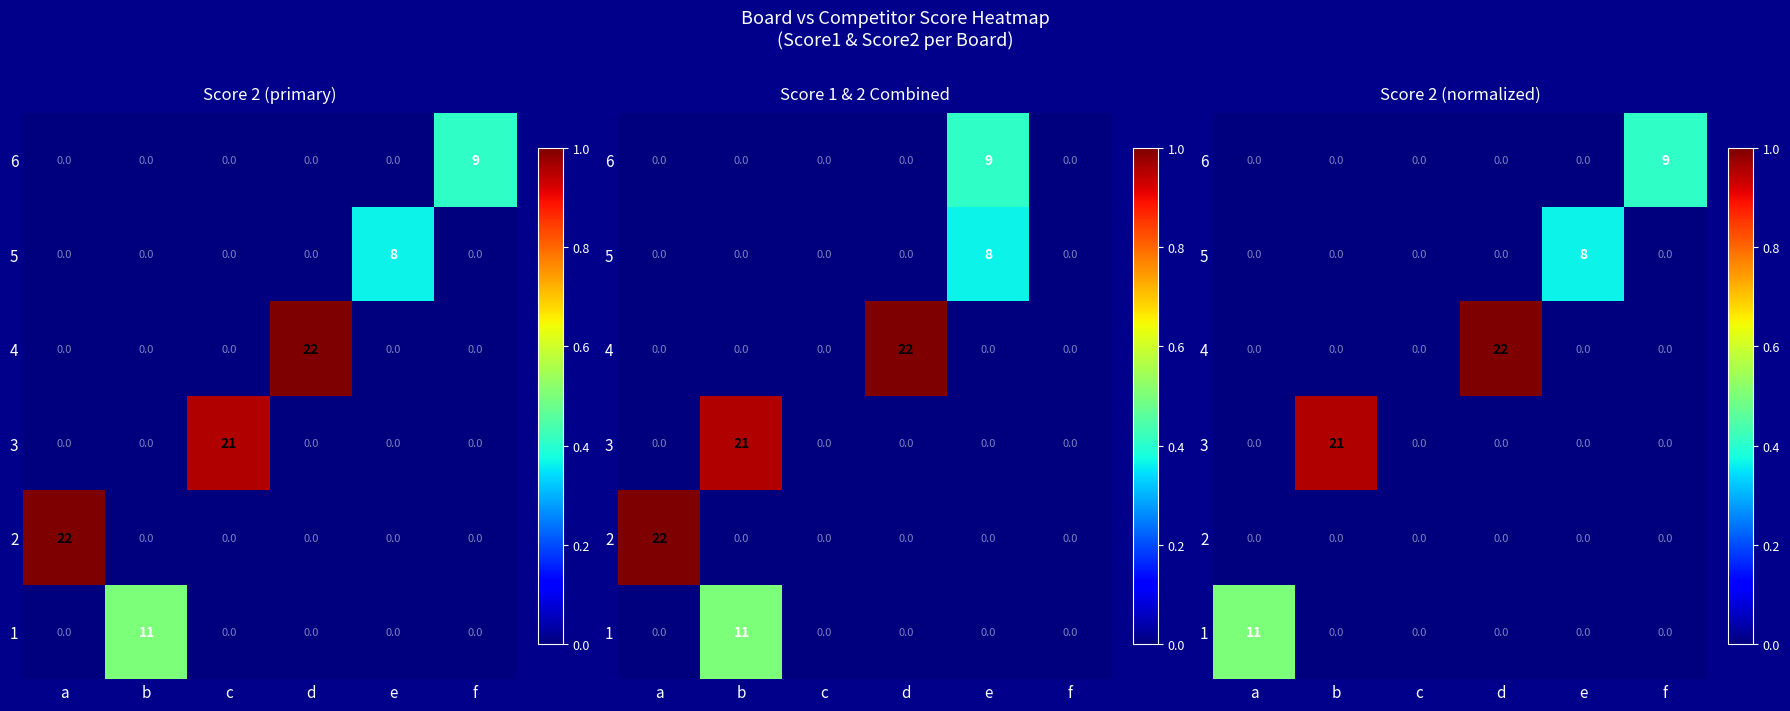

What is the total value across all series at b?

21